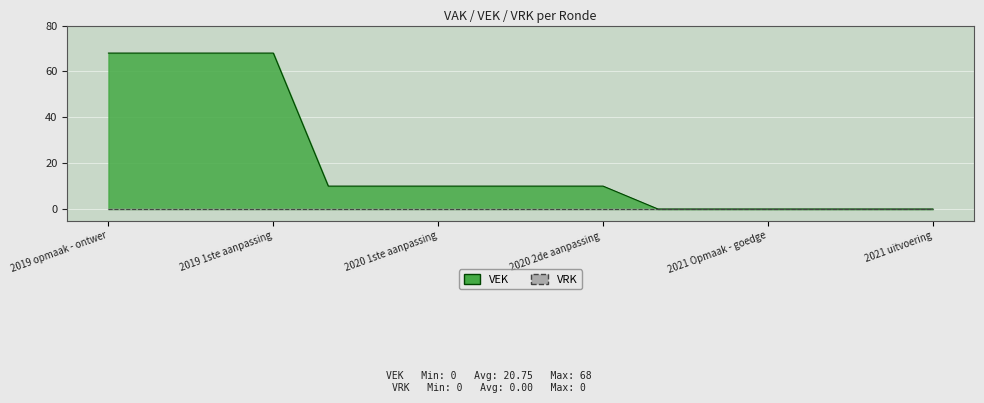

Reading right to left, list all the values displayed in this chart.

0	0	0	0	0	0	10	10	10	10	10	10	68	68	68	68